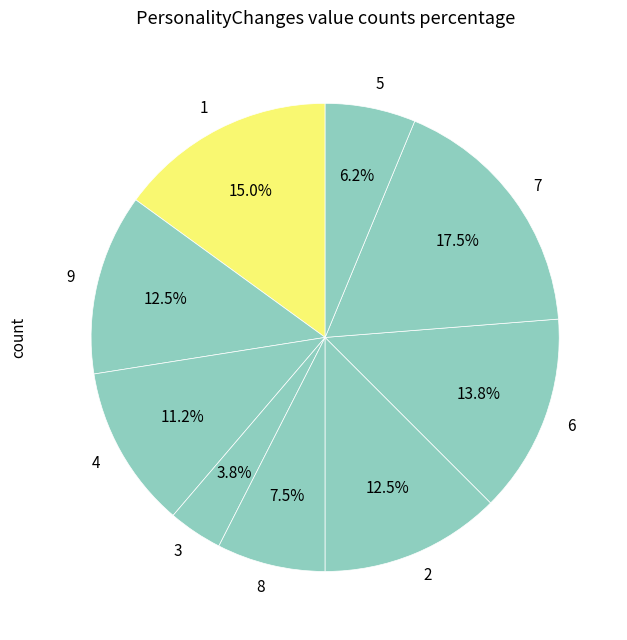

Is 9 the majority of the pie?

No